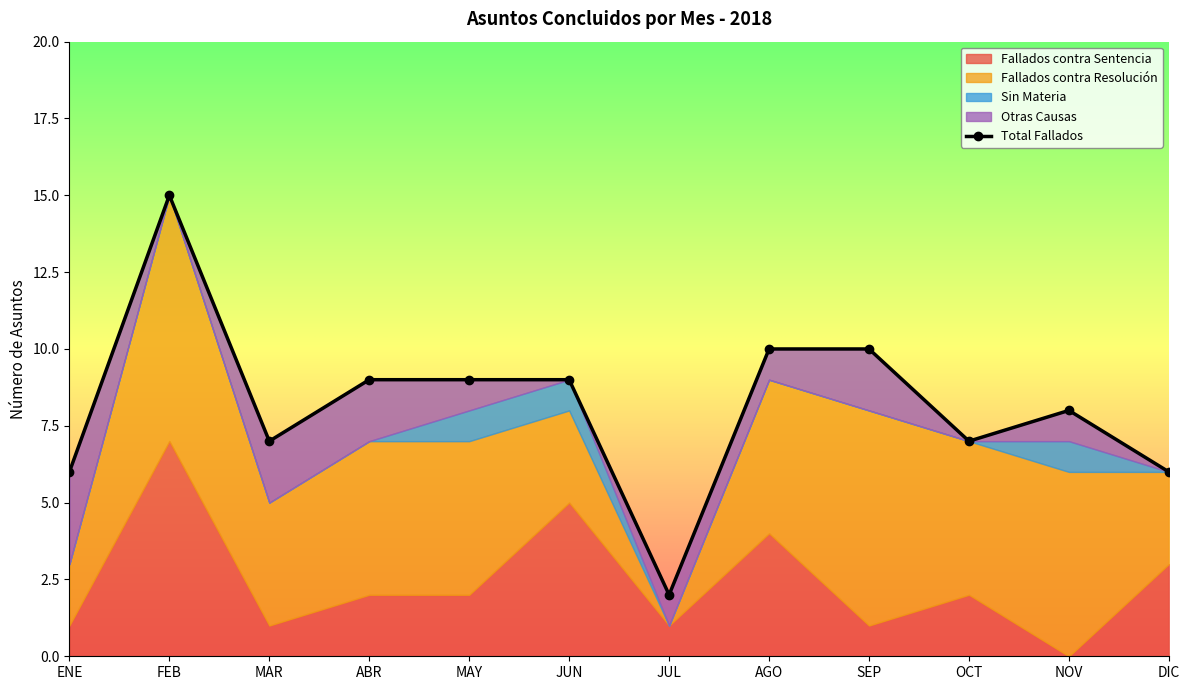

What is the difference between the values at DIC and AGO?

4